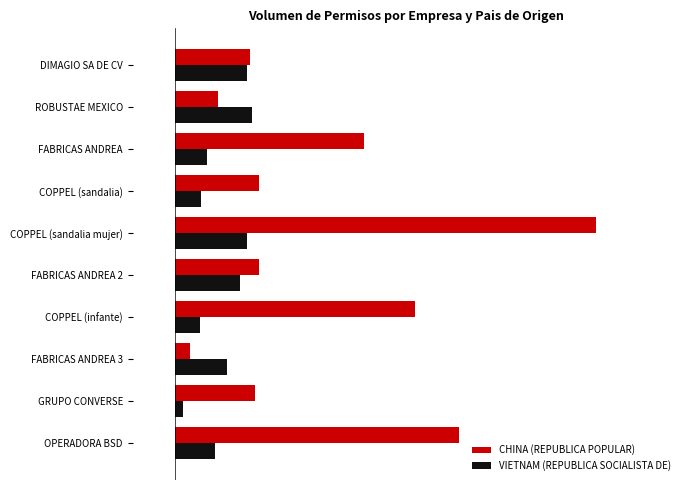

What are all the series names shown in the legend?

CHINA (REPUBLICA POPULAR), VIETNAM (REPUBLICA SOCIALISTA DE)